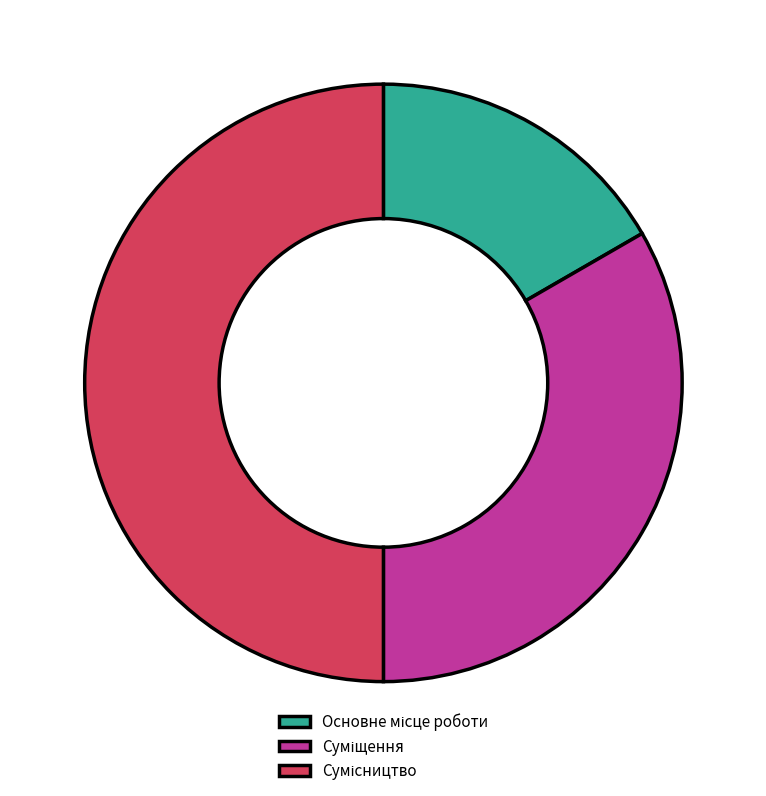

How many slices are in this pie chart?

3